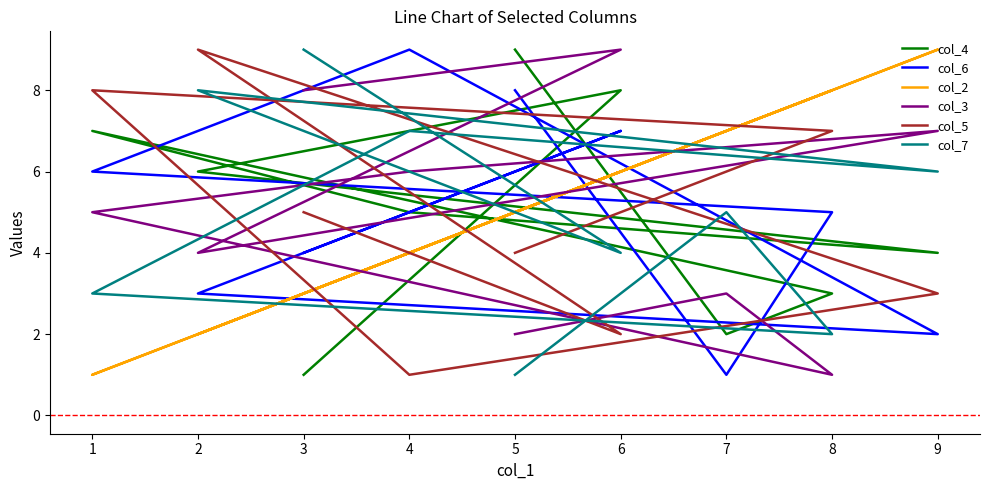

What is the lowest value of the col_2 series?

1